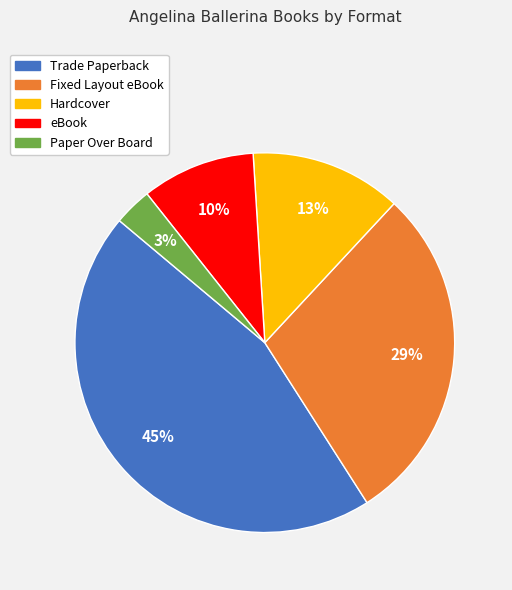

Do Trade Paperback and Fixed Layout eBook together represent more than half of the pie?

Yes